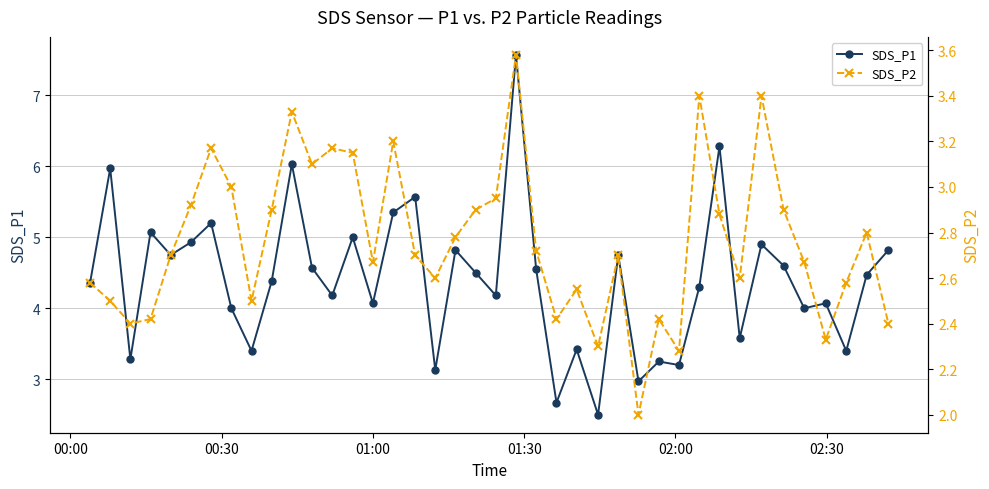

What is the value of the SDS_P1 point at the 34th from the left?

4.9